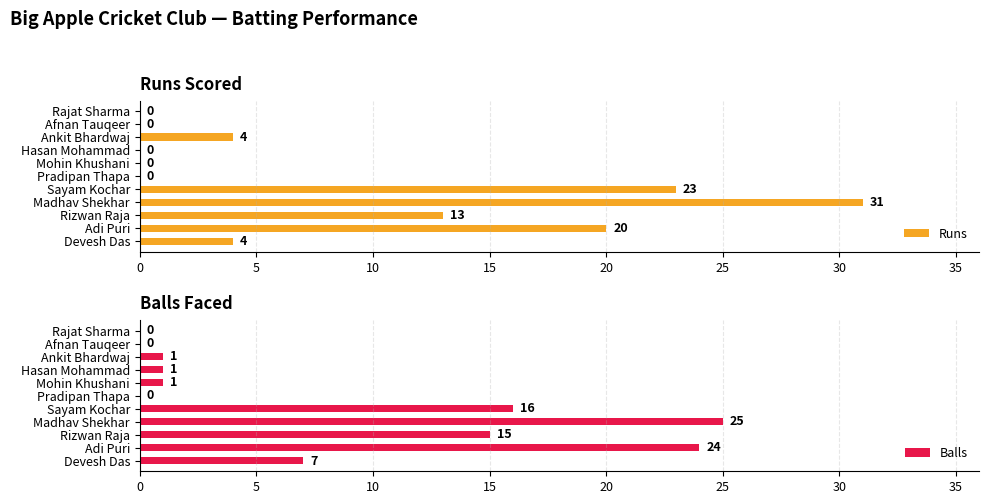

Where is Runs nearest to the value 15?

Rizwan Raja